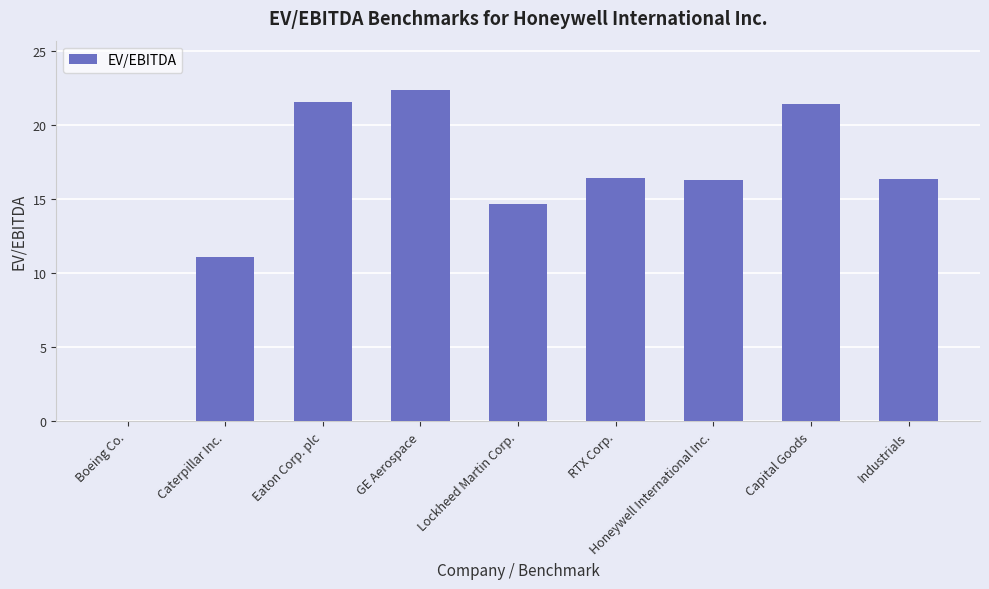

How many values exceed 16?

6